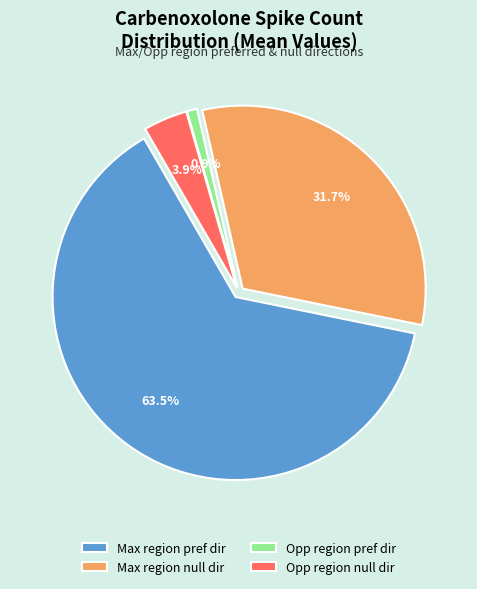

What is the smallest slice in the pie chart?

Opp region pref dir